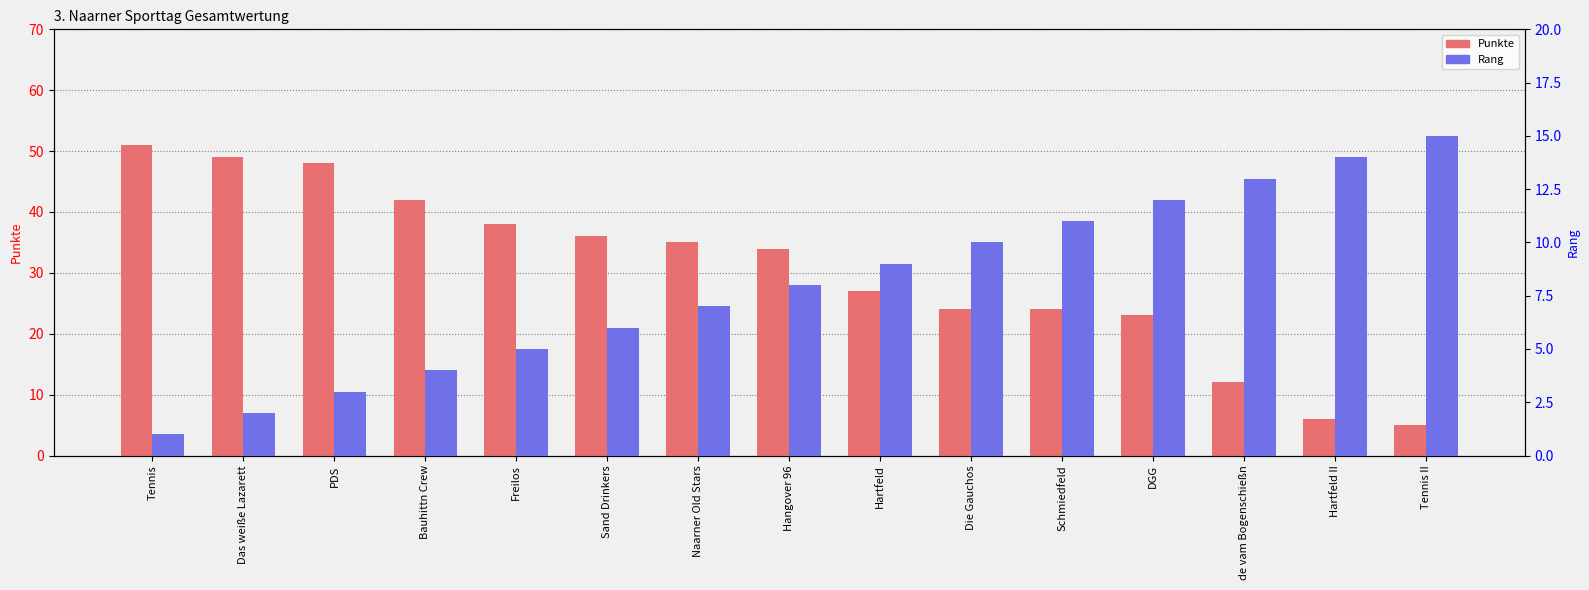

The Punkte series shows 24 at Die Gauchos. True or false?

True